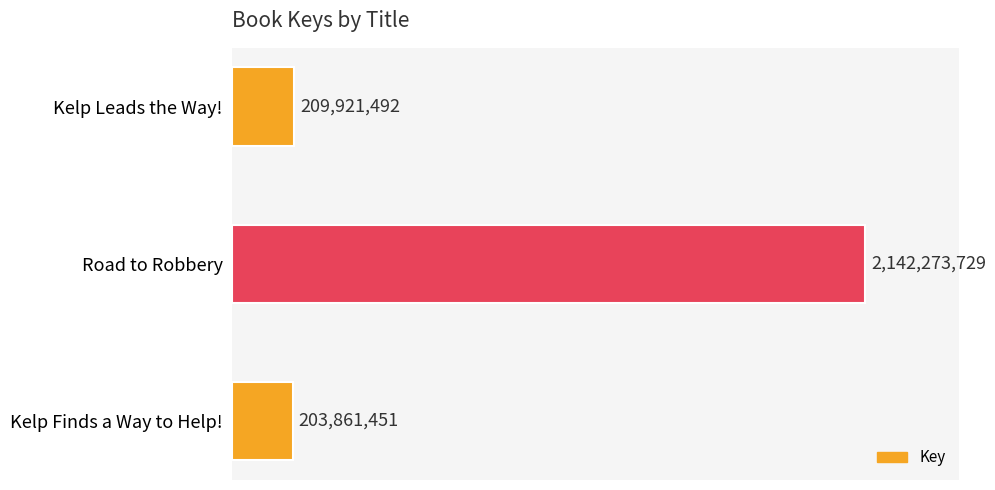

Is it true that the value at Kelp Finds a Way to Help! is 99227811?

False